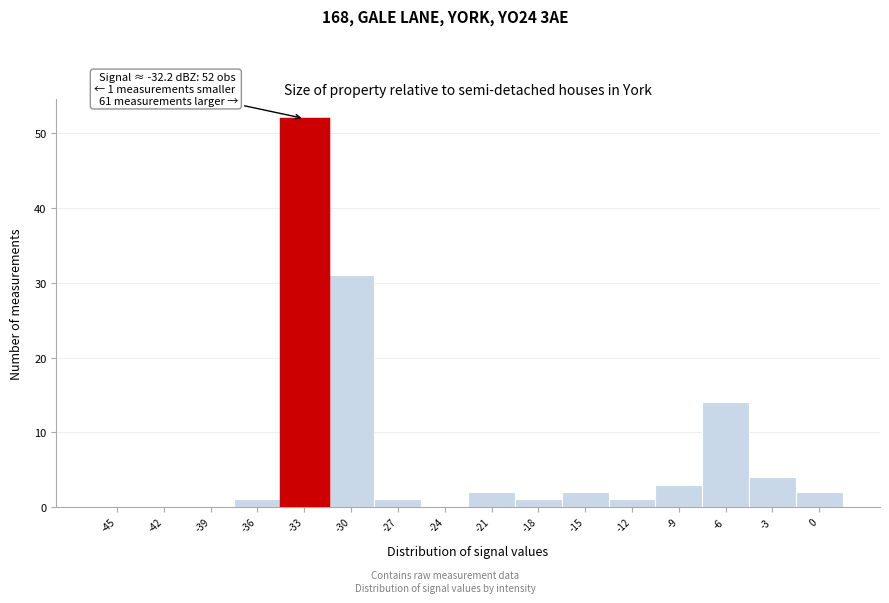

Reading left to right, what are all the values shown in this chart?

-45=0	-42=0	-39=0	-36=1	-33=52	-30=31	-27=1	-24=0	-21=2	-18=1	-15=2	-12=1	-9=3	-6=14	-3=4	0=2